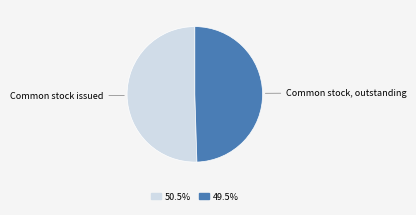

Does any single category account for the majority?

Yes